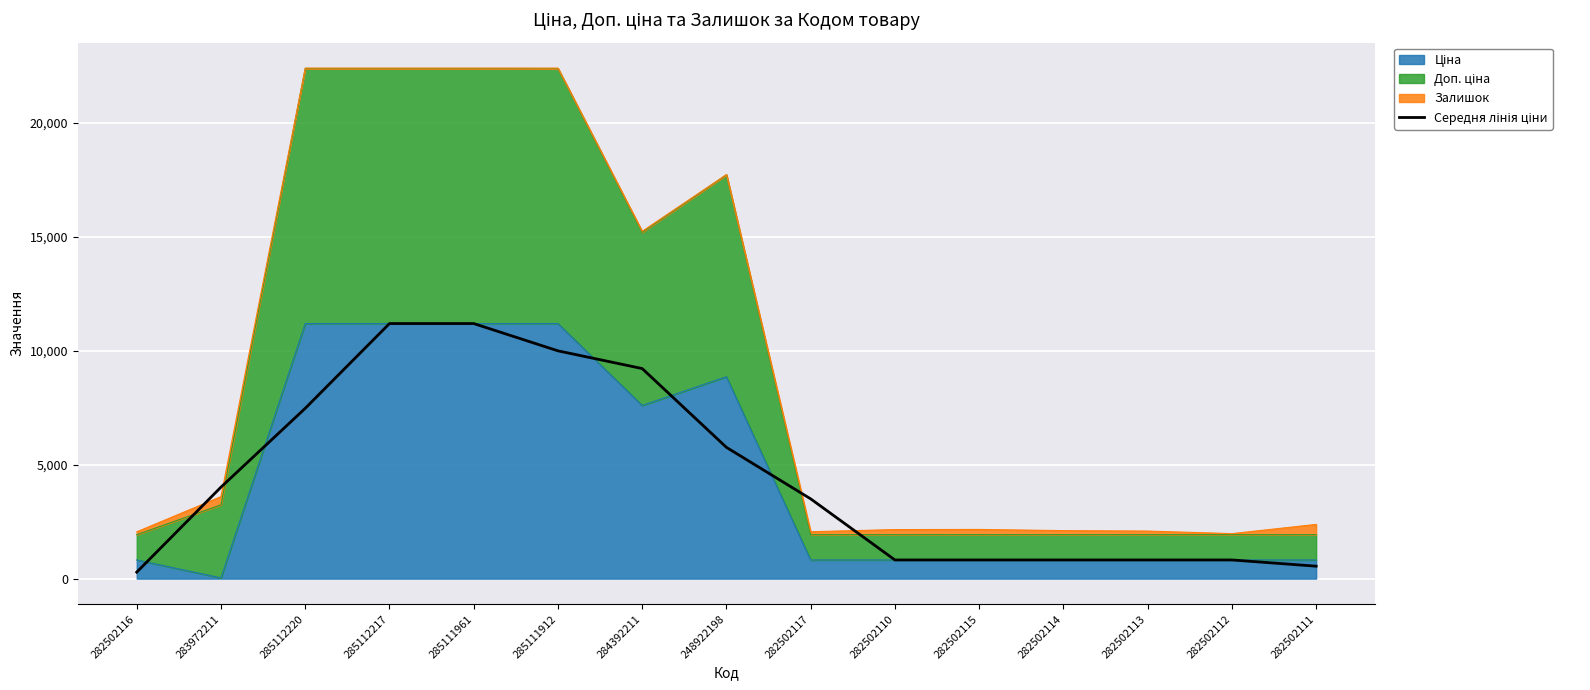

Where does the data first go above 3497?

283972211